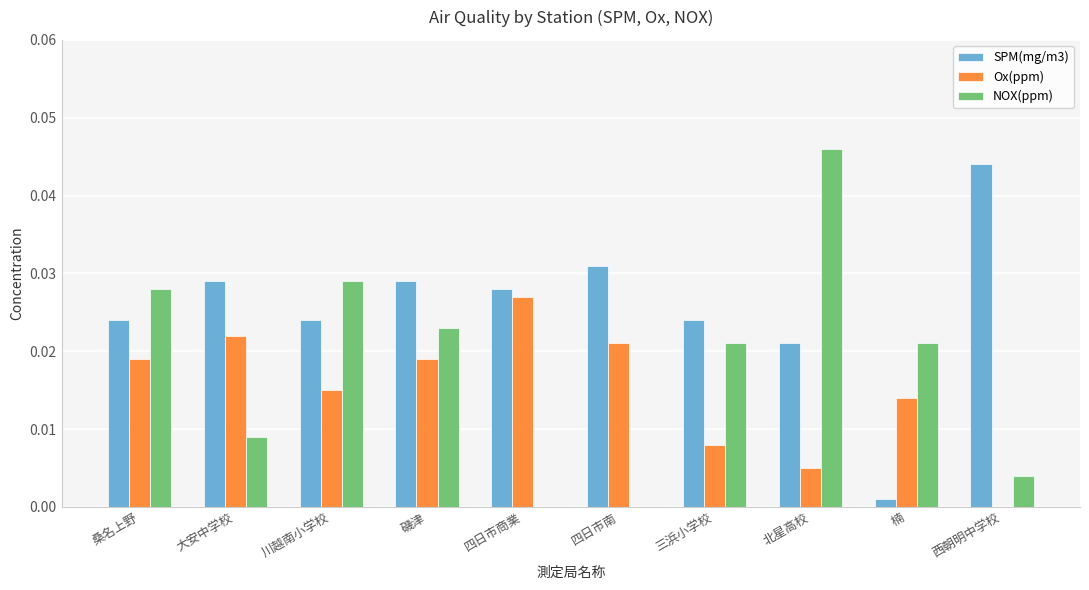

Count the number of categories in the chart.

10